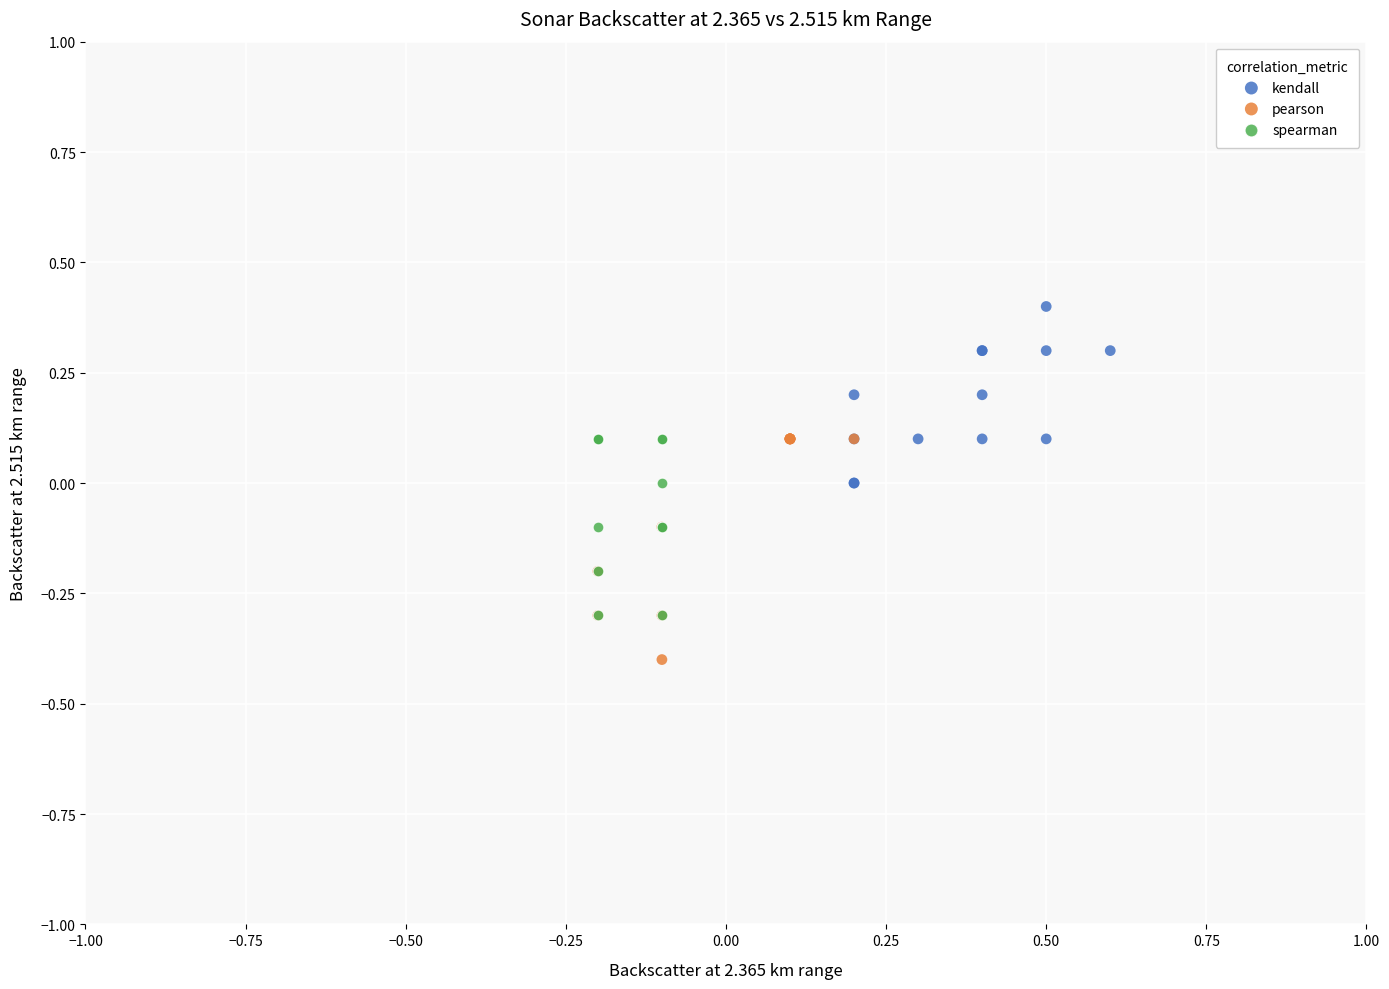

Which series contains the lowest Y value?

pearson